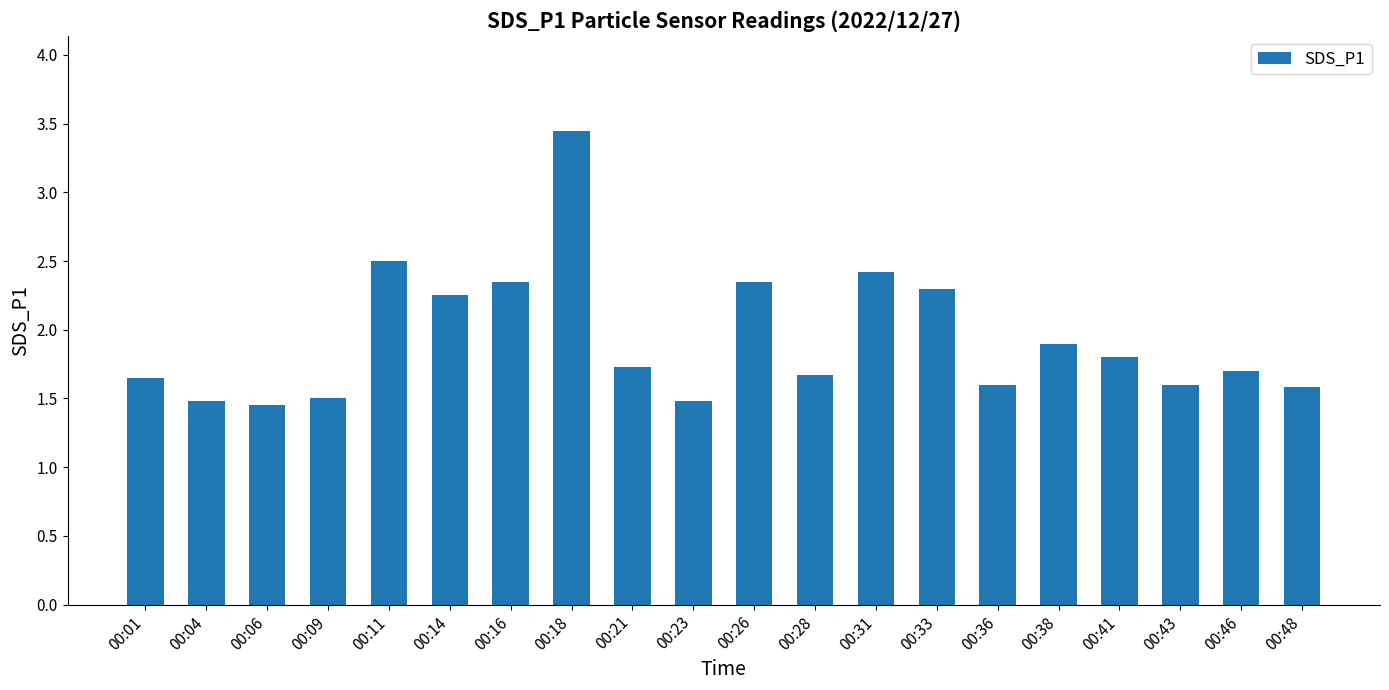

Between 00:26 and 00:06, which is larger?

00:26